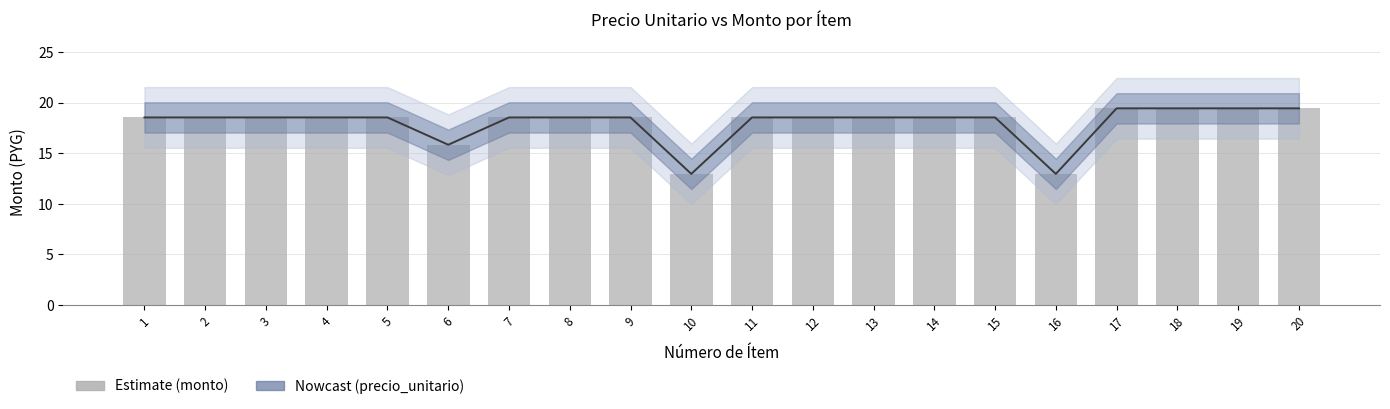

What is the value of the monto bar at the 13th from the left?

18.5